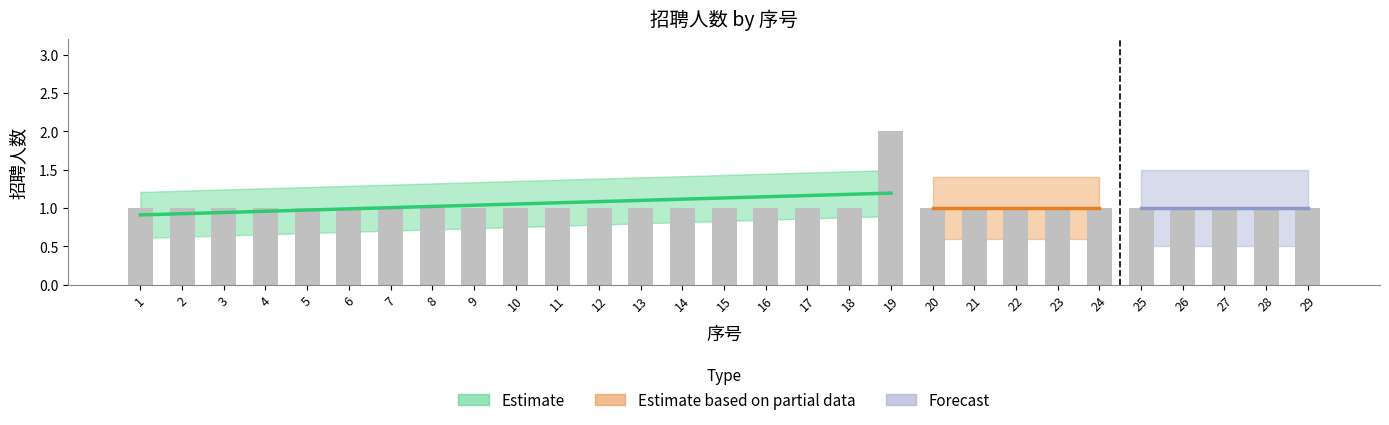

True or false: the data shows 0 at 16.

False